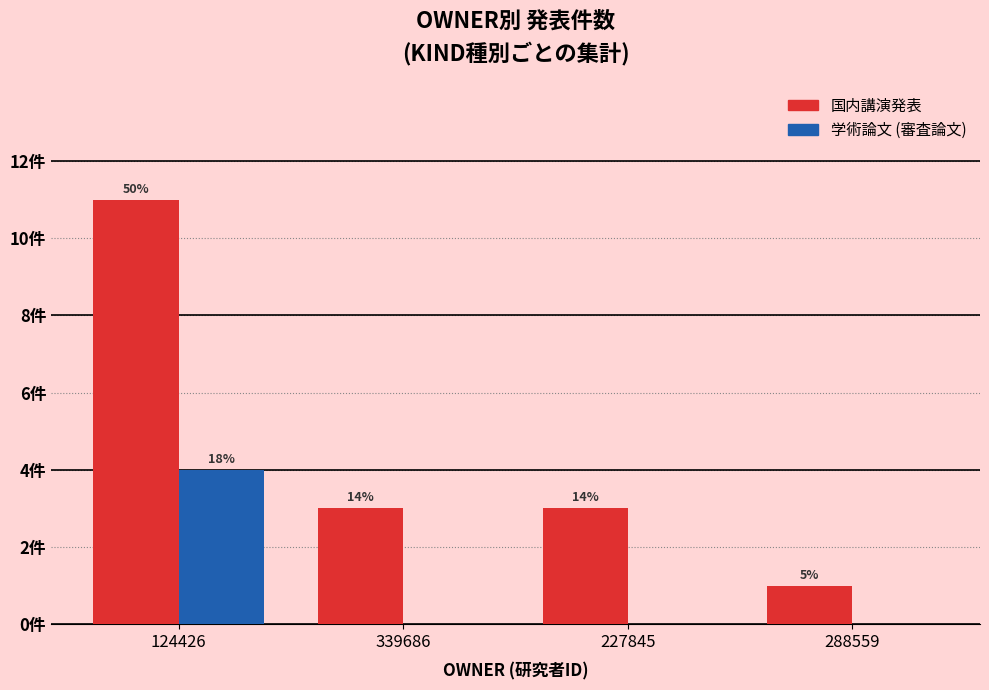

What are all the series names shown in the legend?

国内講演発表, 学術論文 (審査論文)